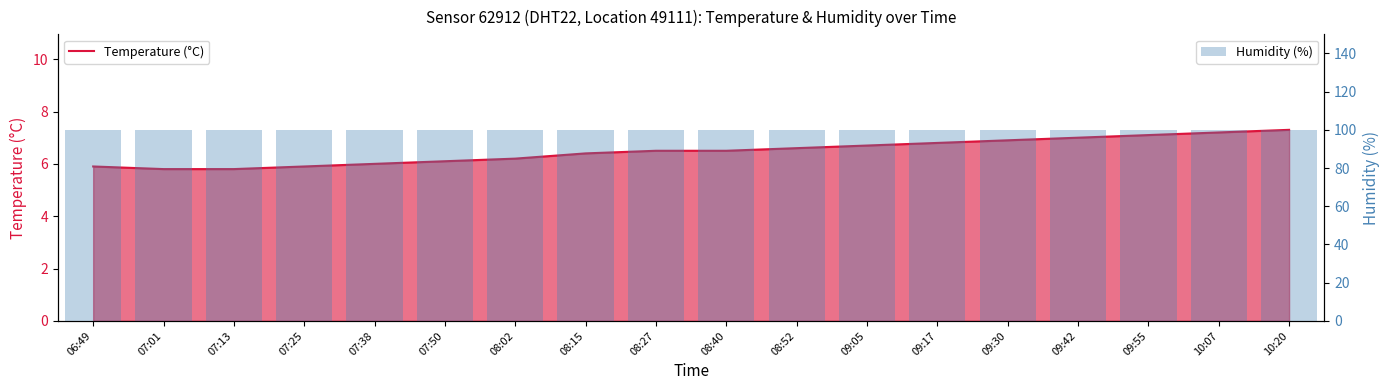

Between 09:30 and 09:05, which is larger?

09:30